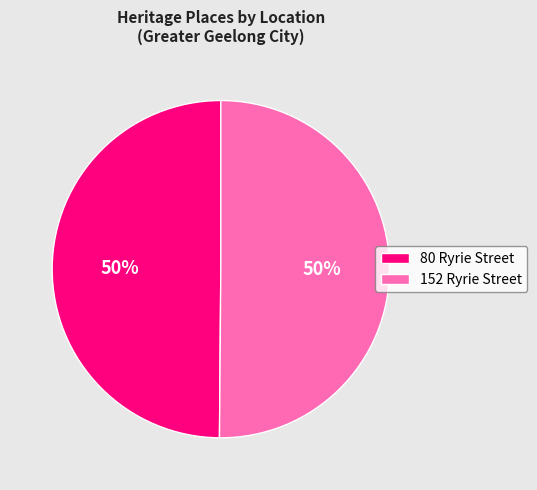

To the nearest percent, what is the average slice percentage?

50%